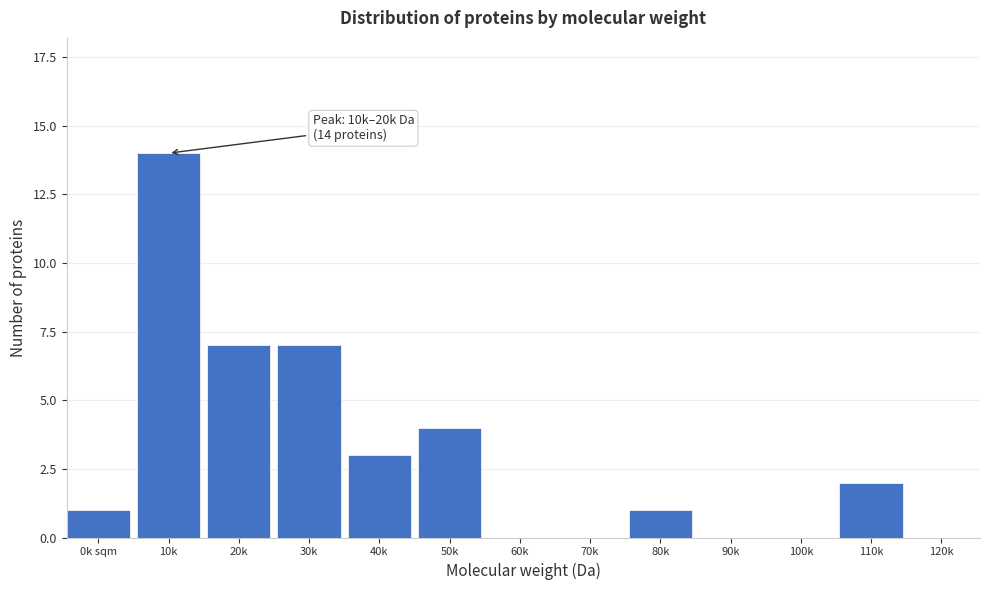

Reading left to right, list all the values displayed in this chart.

0k sqm=1	10k=14	20k=7	30k=7	40k=3	50k=4	60k=0	70k=0	80k=1	90k=0	100k=0	110k=2	120k=0